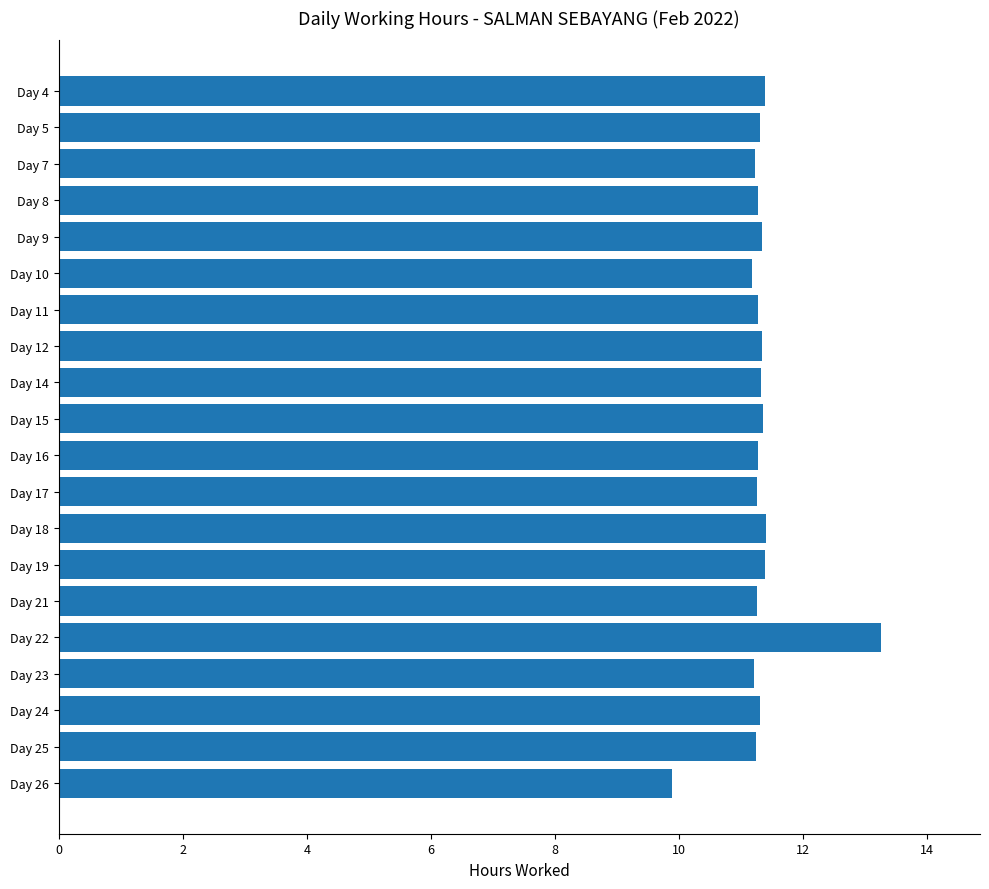

True or false: the data shows 11.3 at Day 14.

True